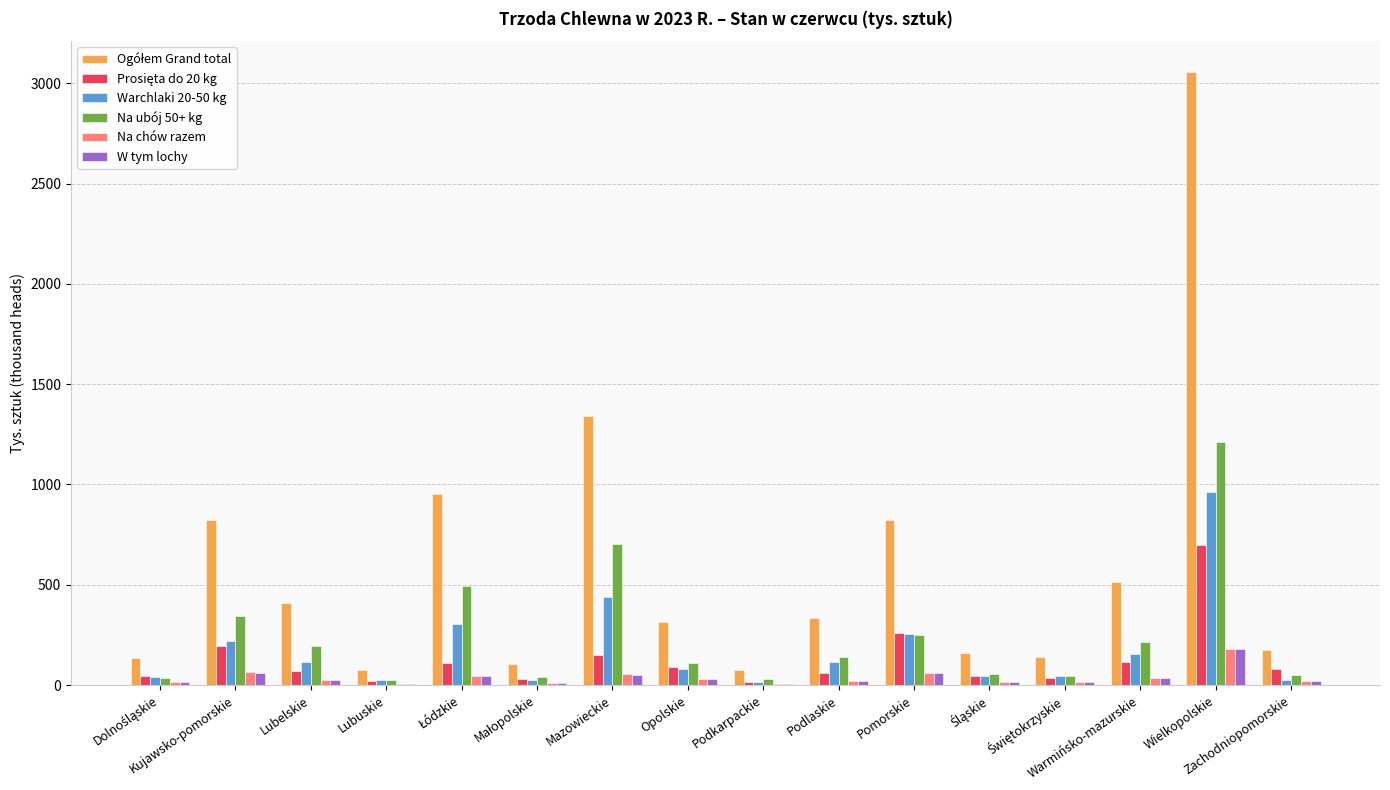

What is the greatest value displayed?

3056.8